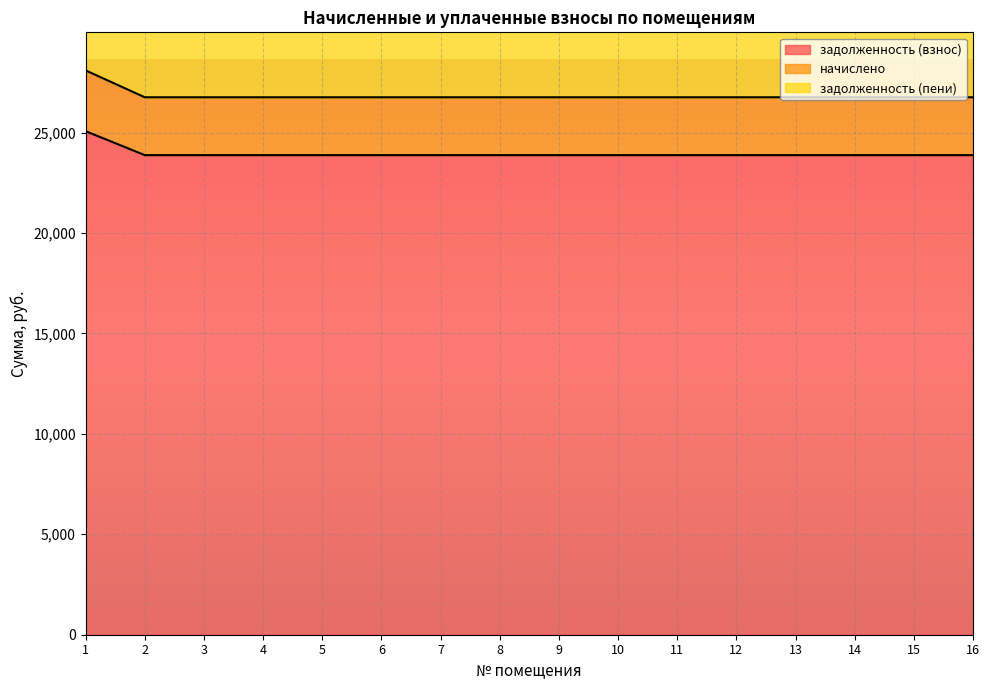

What is the spread (max minus min) of values at 16?

27715.2